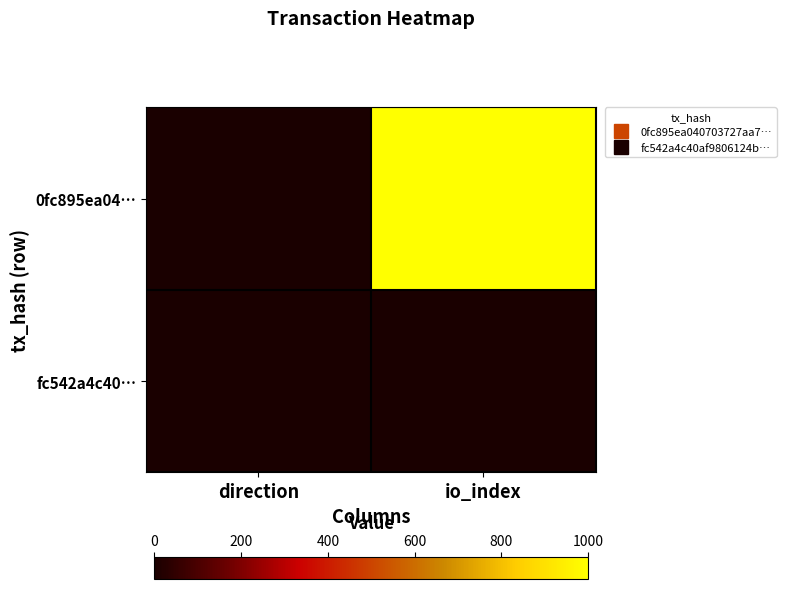

Which has a higher value, io_index or direction?

io_index